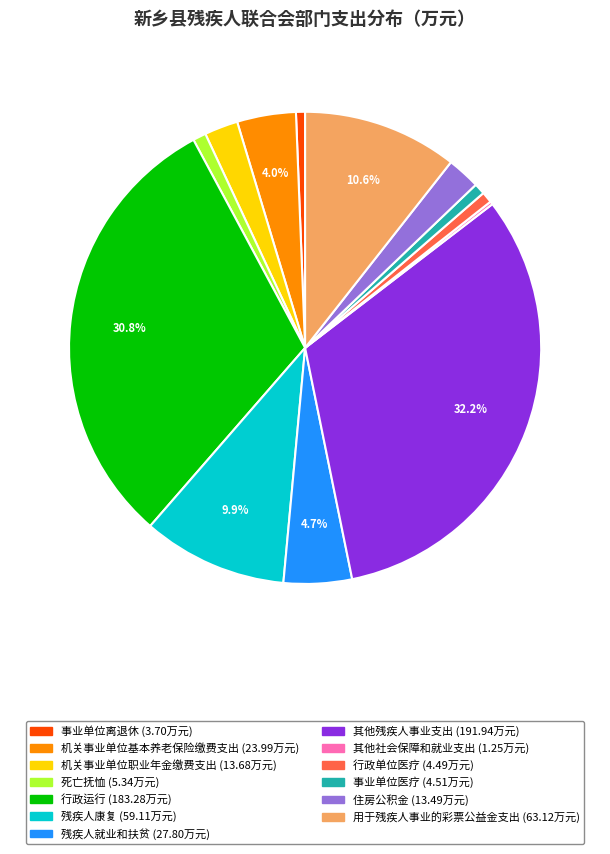

What is the ratio of the value at 行政运行 to the value at 事业单位医疗?

40.6